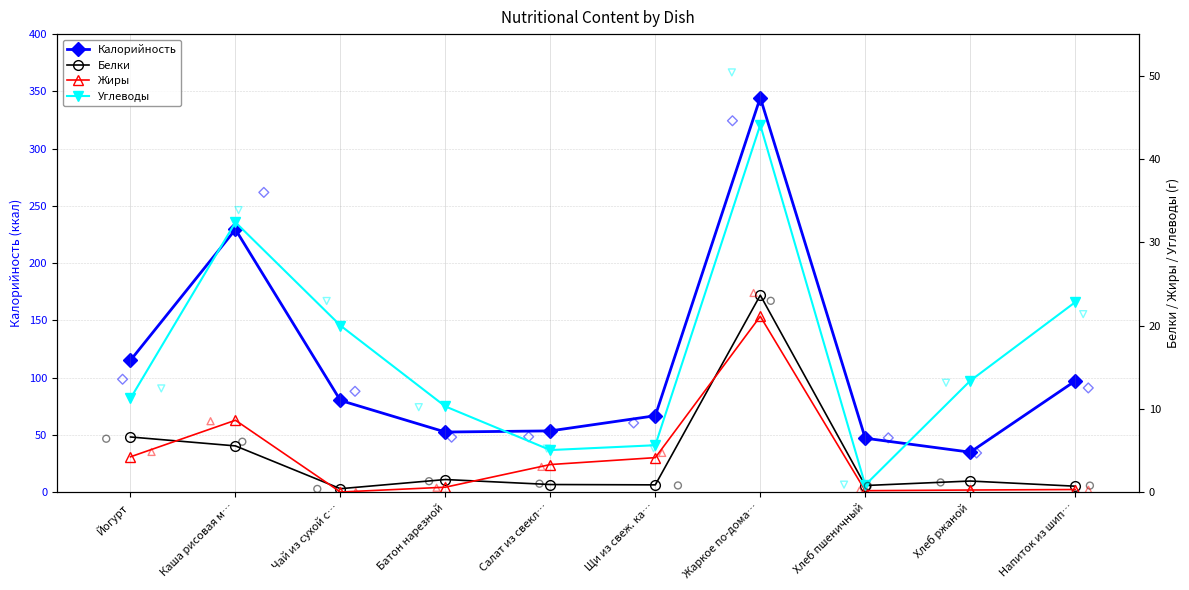

Which series has the largest total across all categories?

Калорийность